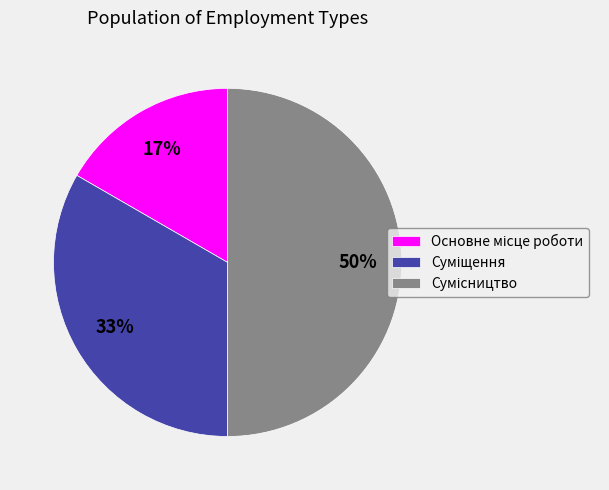

To the nearest percent, what is the difference between the largest and smallest slice percentages?

33%